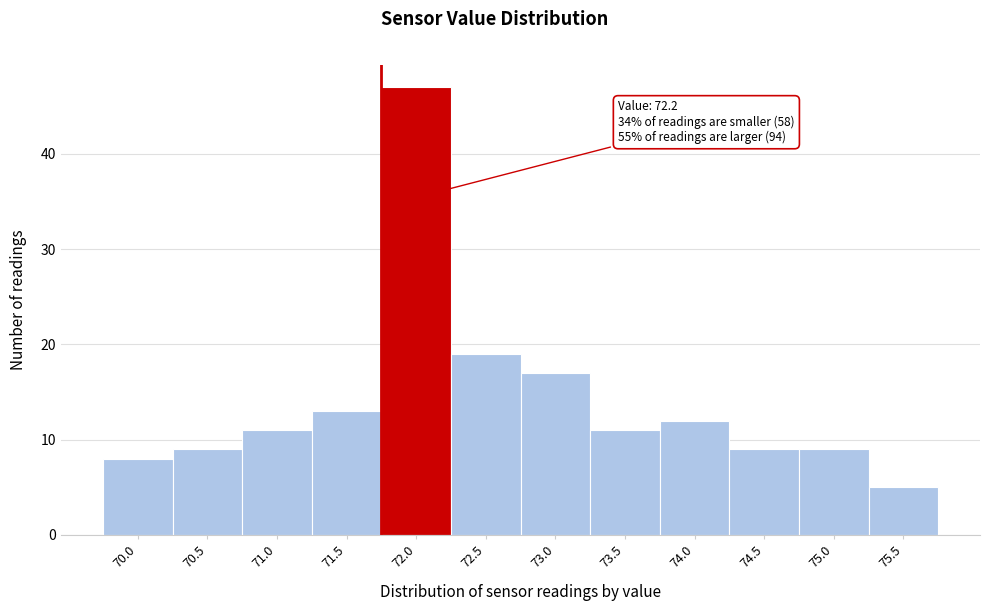

Reading left to right, list all the values displayed in this chart.

8	9	11	13	47	19	17	11	12	9	9	5